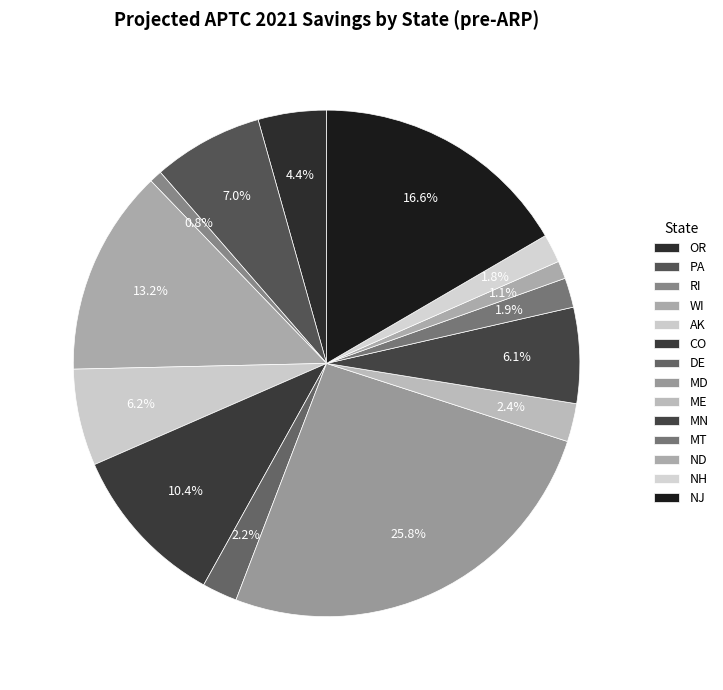

To the nearest percent, what percentage of the pie is ME?

2%